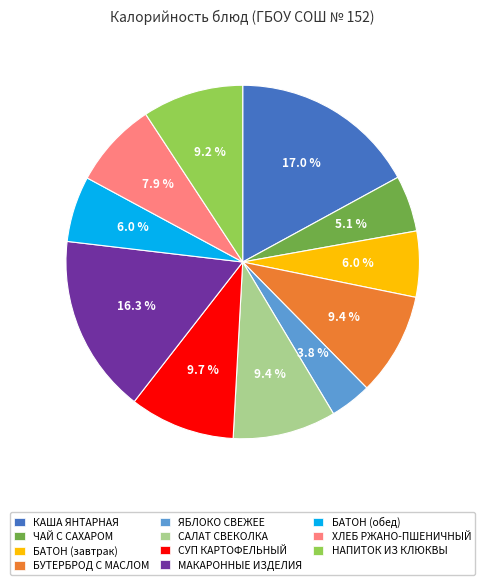

To the nearest percent, what portion does МАКАРОННЫЕ ИЗДЕЛИЯ represent?

16%